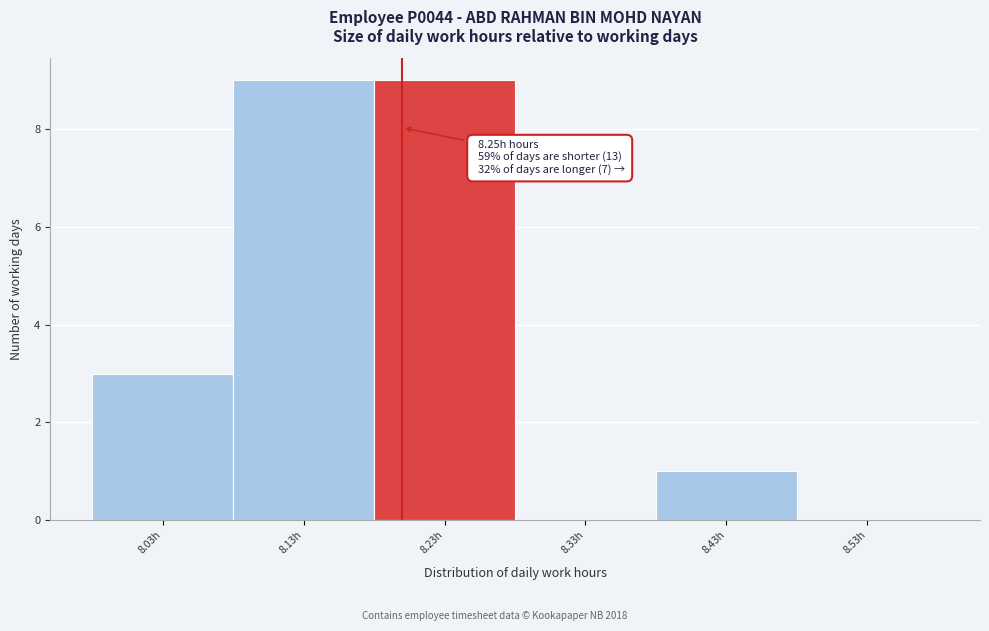

Reading right to left, what are all the values shown in this chart?

8.53h=0	8.43h=1	8.33h=0	8.23h=9	8.13h=9	8.03h=3